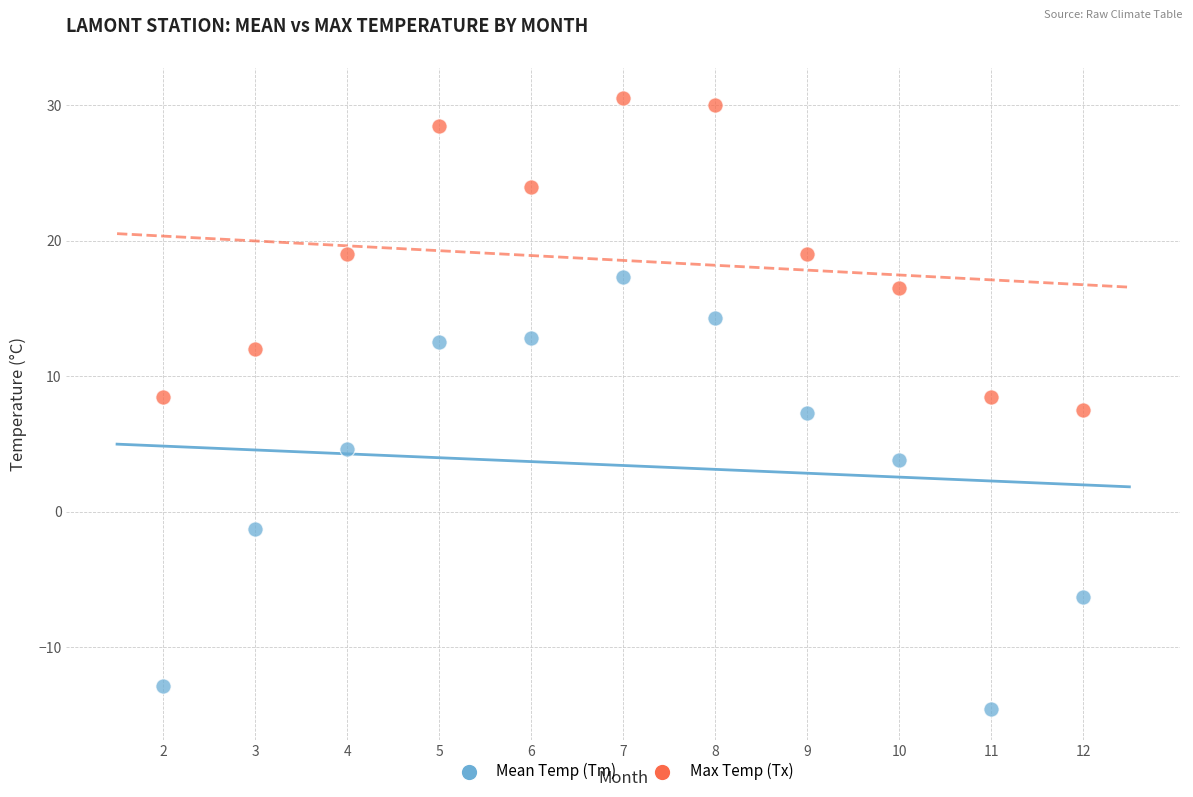

In the Mean Temp (Tm) series, what Y value is closest to 1?

-1.3